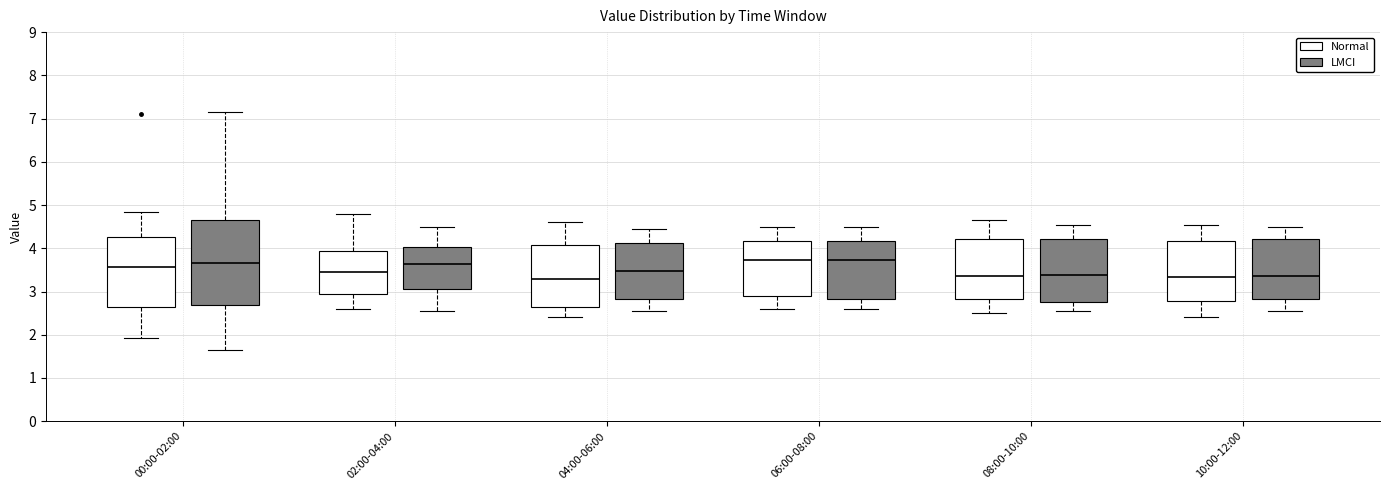

Reading left to right, transcribe this box plot: for each box, give where its median line is, the range the box spans, and where its two whiskers end, as read against the y-axis. The values are not printed on the chart, so give them approximately, as read against the axis.

00:00-02:00 (Normal): median 3.6, box 2.6 to 4.3, whiskers 1.9 to 4.9
00:00-02:00 (LMCI): median 3.7, box 2.7 to 4.7, whiskers 1.7 to 7.2
02:00-04:00 (Normal): median 3.5, box 2.9 to 3.9, whiskers 2.6 to 4.8
02:00-04:00 (LMCI): median 3.6, box 3.1 to 4.0, whiskers 2.6 to 4.5
04:00-06:00 (Normal): median 3.3, box 2.6 to 4.1, whiskers 2.4 to 4.6
04:00-06:00 (LMCI): median 3.5, box 2.8 to 4.1, whiskers 2.6 to 4.5
06:00-08:00 (Normal): median 3.7, box 2.9 to 4.2, whiskers 2.6 to 4.5
06:00-08:00 (LMCI): median 3.7, box 2.8 to 4.2, whiskers 2.6 to 4.5
08:00-10:00 (Normal): median 3.4, box 2.8 to 4.2, whiskers 2.5 to 4.7
08:00-10:00 (LMCI): median 3.4, box 2.8 to 4.2, whiskers 2.6 to 4.6
10:00-12:00 (Normal): median 3.3, box 2.8 to 4.2, whiskers 2.4 to 4.6
10:00-12:00 (LMCI): median 3.4, box 2.8 to 4.2, whiskers 2.6 to 4.5